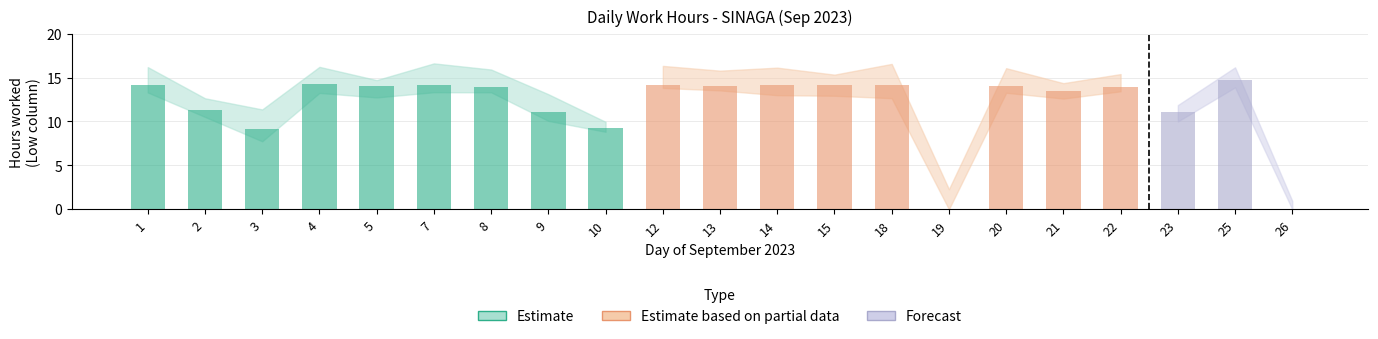

Rank the categories by value from highest to lowest.

25, 4, 12, 7, 1, 15, 14, 18, 5, 13, 20, 22, 8, 21, 2, 23, 9, 10, 3, 19, 26